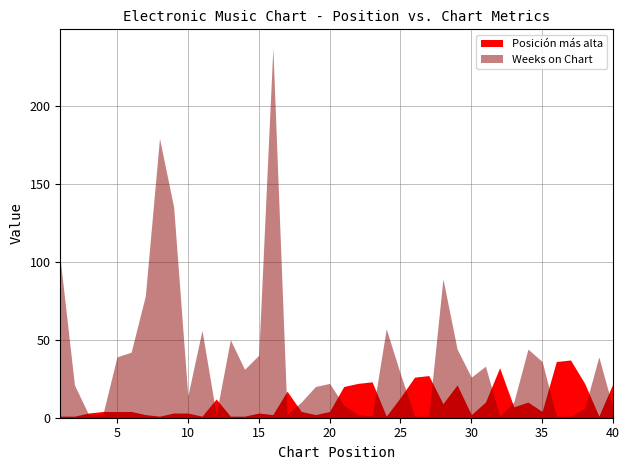

How many data points does each series have?

40